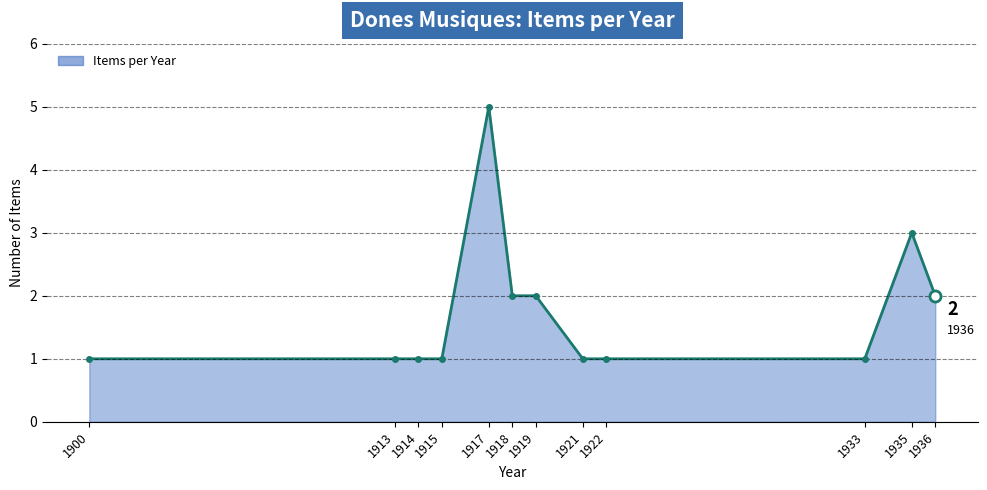

Reading left to right, extract all data points from this chart.

1900=1	1913=1	1914=1	1915=1	1917=5	1918=2	1919=2	1921=1	1922=1	1933=1	1935=3	1936=2